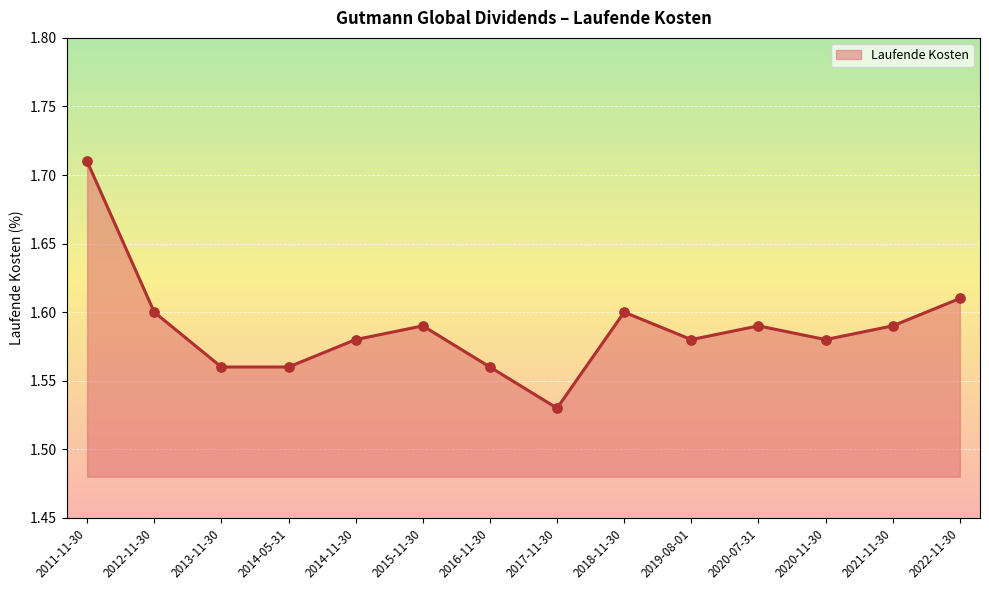

Which has a higher value, 2014-05-31 or 2015-11-30?

2015-11-30